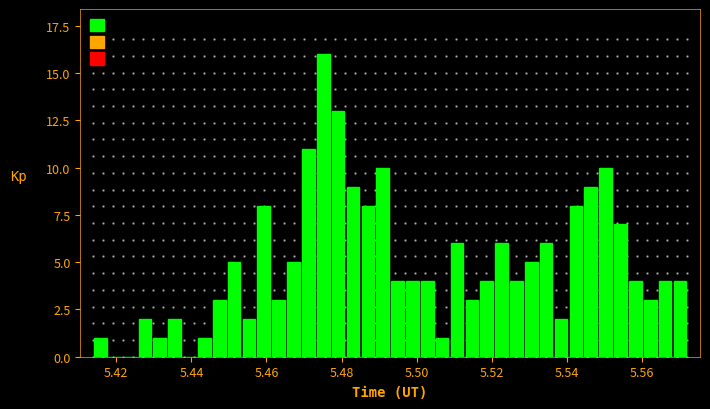

Around what value on the x-axis is the tallest bar? Give the approximate position of its centre, as read against the axis.

5.476